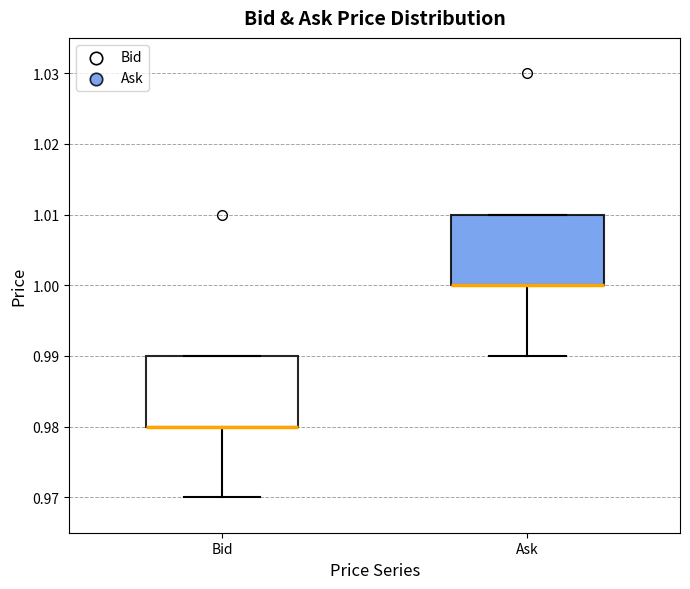

Where is the upper edge of the box for Bid on the y-axis? The values are not printed on the chart, so give them approximately, as read against the axis.

0.99